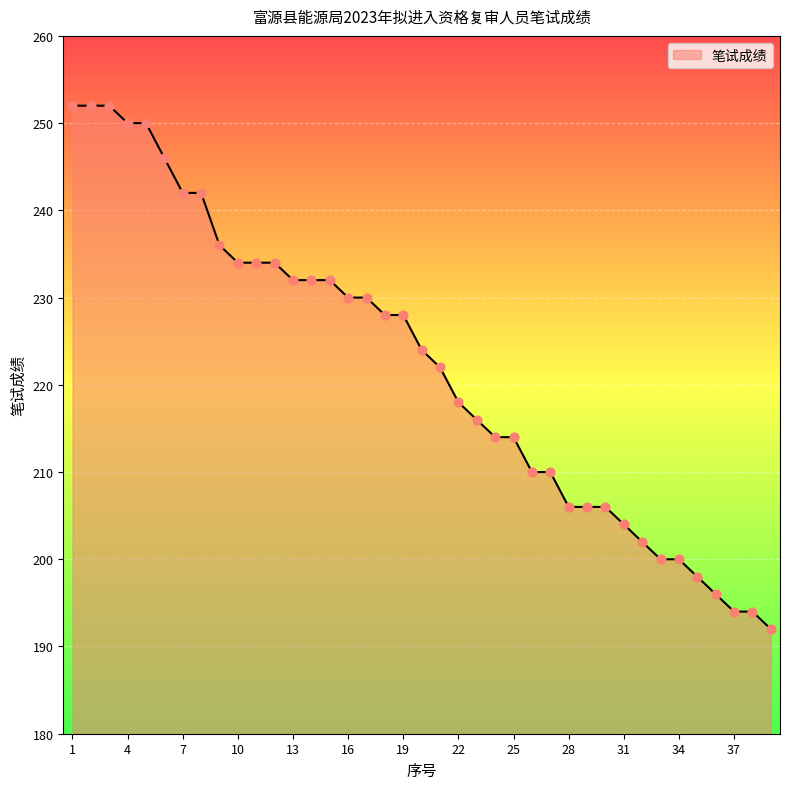

What is the difference between the maximum and minimum values?

60